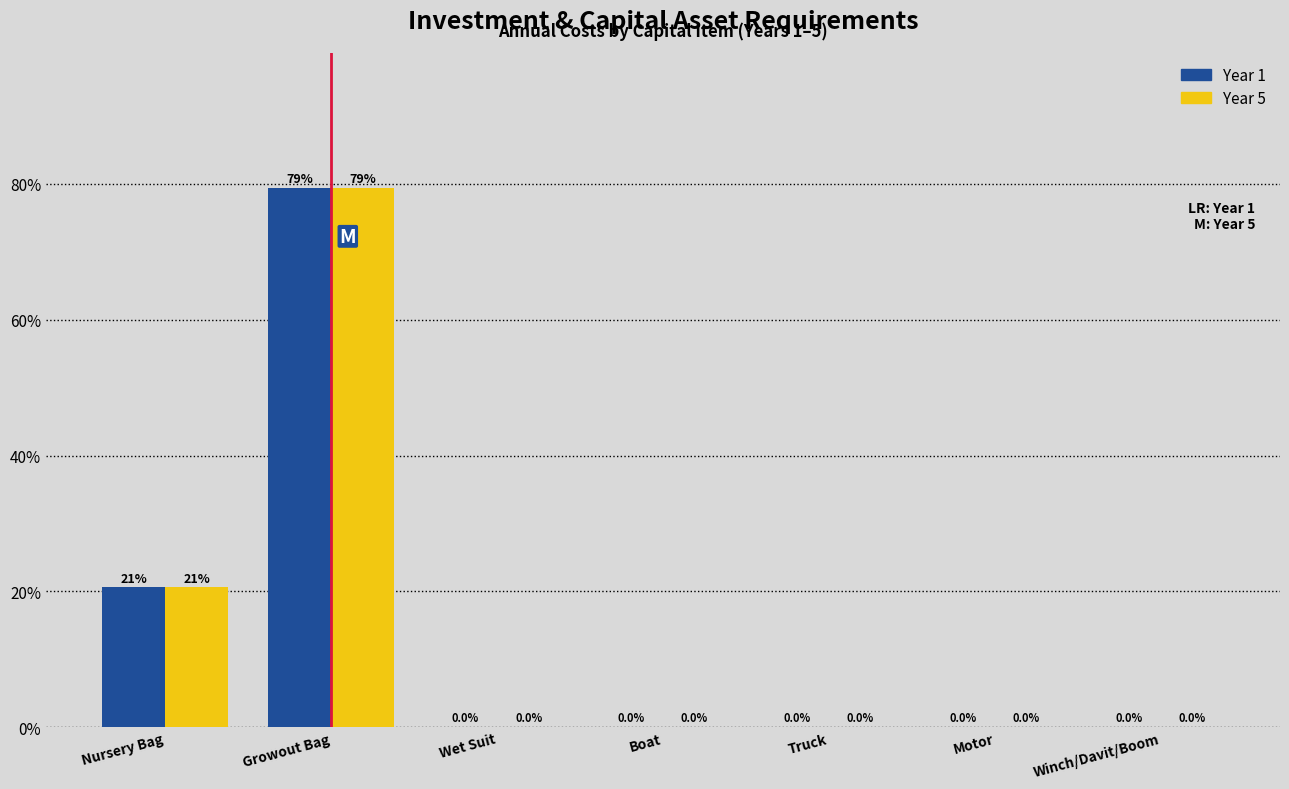

Reading left to right, extract all data points from this chart.

Year 1: Nursery Bag=20.6	Growout Bag=79.4	Wet Suit=0.0	Boat=0.0	Truck=0.0	Motor=0.0	Winch/Davit/Boom=0.0
Year 5: Nursery Bag=20.6	Growout Bag=79.4	Wet Suit=0.0	Boat=0.0	Truck=0.0	Motor=0.0	Winch/Davit/Boom=0.0